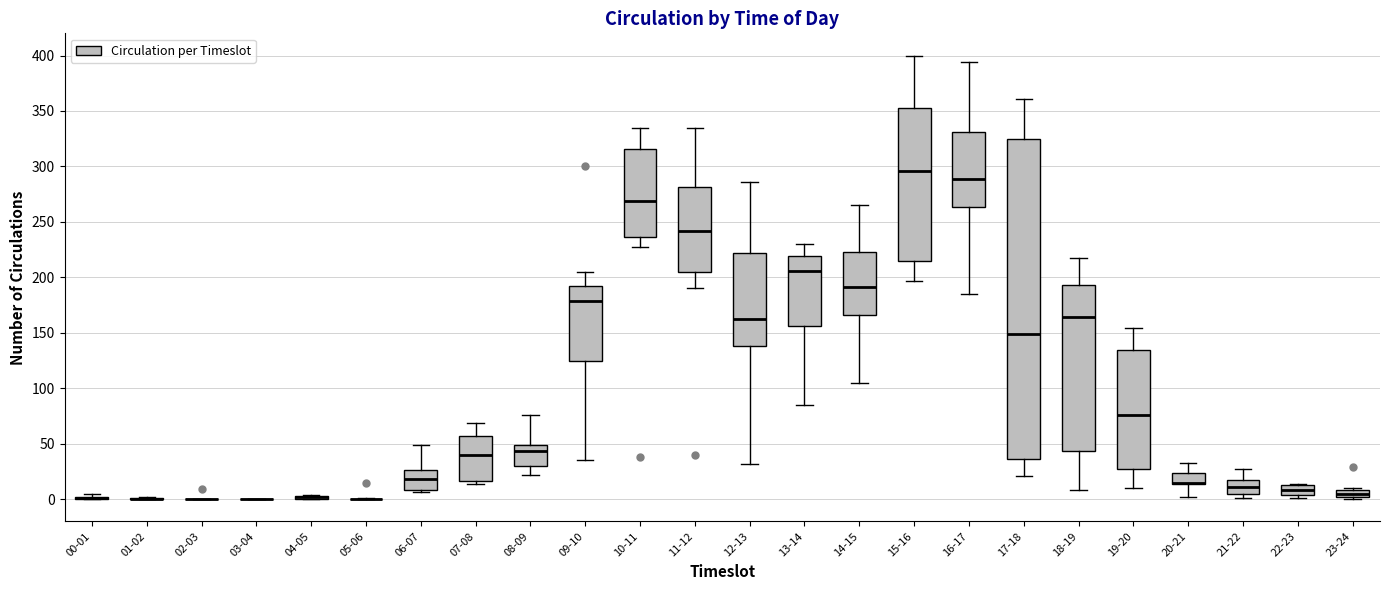

Comparing the boxes themselves (not the whiskers), which one is the tallest?

17-18